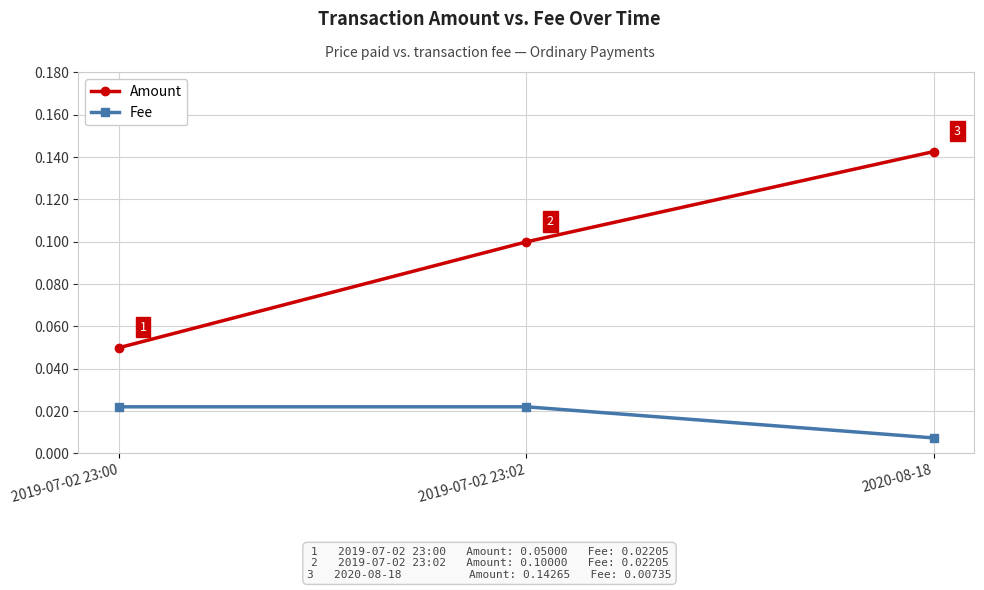

True or false: Amount has a value of 0.2 at 2020-08-18.

False